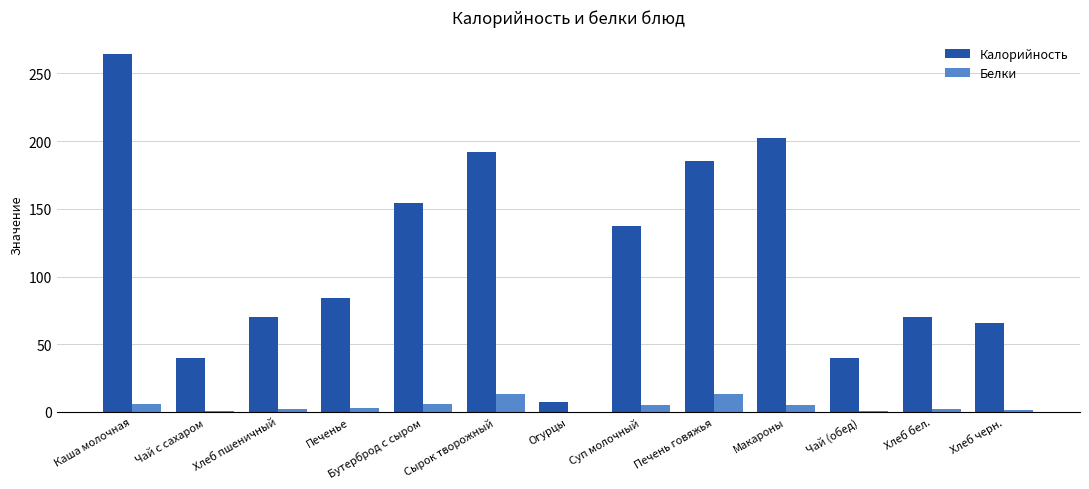

What is the approximate value of Белки at Чай с сахаром?

1.0